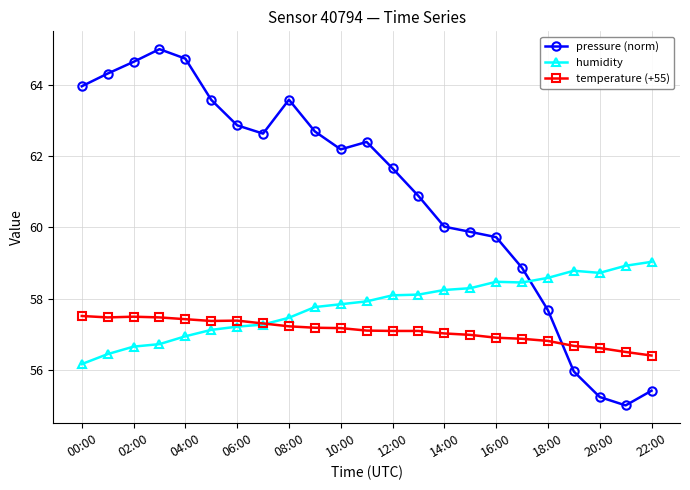

True or false: pressure (norm) has more than 1 interior local peaks.

True